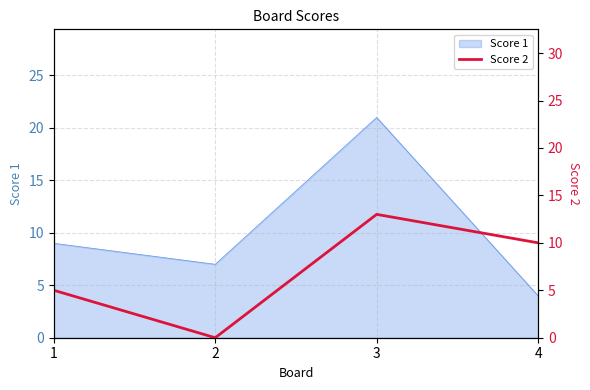

How many interior local peaks (higher than both neighbors) does the data have?

1